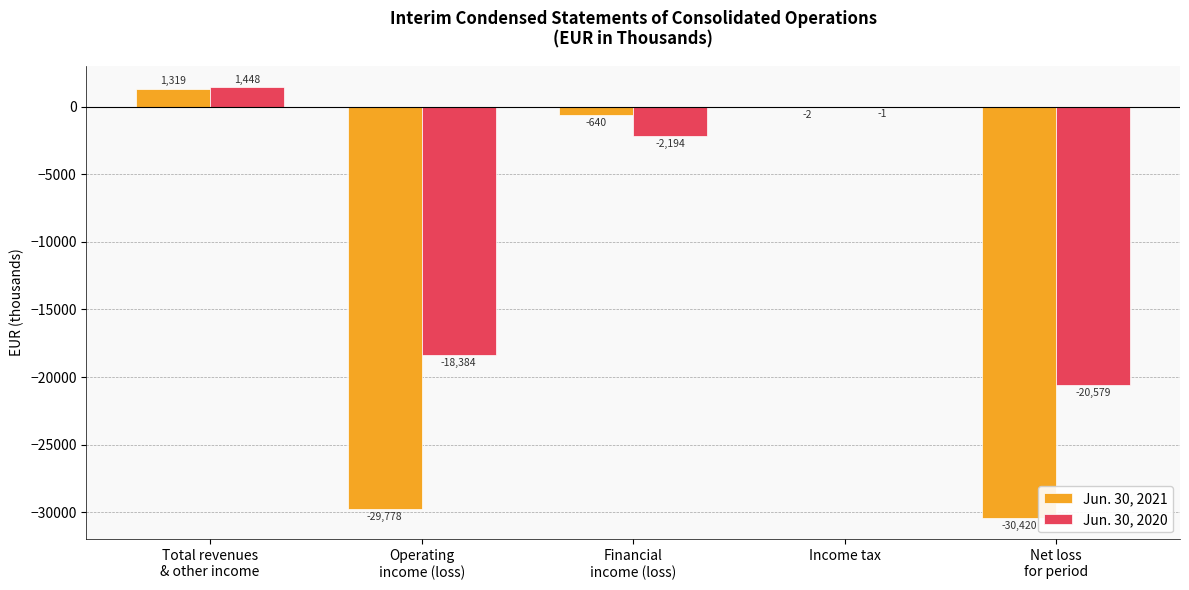

Which series has the largest range (max minus min)?

Jun. 30, 2021